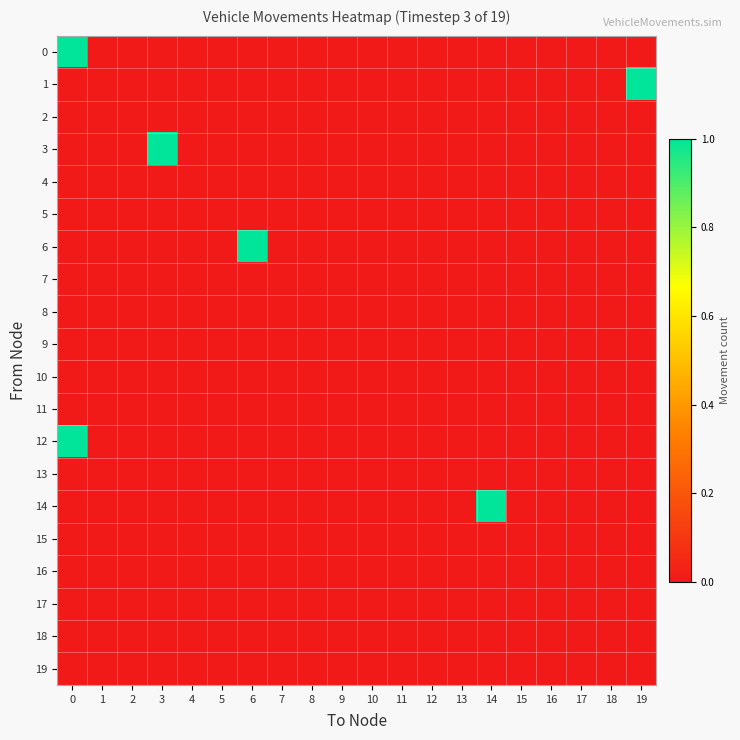

Reading left to right, what are all the values shown in this chart?

0: 0=1	1=0	2=0	3=0	4=0	5=0	6=0	7=0	8=0	9=0	10=0	11=0	12=0	13=0	14=0	15=0	16=0	17=0	18=0	19=0
1: 0=0	1=0	2=0	3=0	4=0	5=0	6=0	7=0	8=0	9=0	10=0	11=0	12=0	13=0	14=0	15=0	16=0	17=0	18=0	19=1
2: 0=0	1=0	2=0	3=0	4=0	5=0	6=0	7=0	8=0	9=0	10=0	11=0	12=0	13=0	14=0	15=0	16=0	17=0	18=0	19=0
3: 0=0	1=0	2=0	3=1	4=0	5=0	6=0	7=0	8=0	9=0	10=0	11=0	12=0	13=0	14=0	15=0	16=0	17=0	18=0	19=0
4: 0=0	1=0	2=0	3=0	4=0	5=0	6=0	7=0	8=0	9=0	10=0	11=0	12=0	13=0	14=0	15=0	16=0	17=0	18=0	19=0
5: 0=0	1=0	2=0	3=0	4=0	5=0	6=0	7=0	8=0	9=0	10=0	11=0	12=0	13=0	14=0	15=0	16=0	17=0	18=0	19=0
6: 0=0	1=0	2=0	3=0	4=0	5=0	6=1	7=0	8=0	9=0	10=0	11=0	12=0	13=0	14=0	15=0	16=0	17=0	18=0	19=0
7: 0=0	1=0	2=0	3=0	4=0	5=0	6=0	7=0	8=0	9=0	10=0	11=0	12=0	13=0	14=0	15=0	16=0	17=0	18=0	19=0
8: 0=0	1=0	2=0	3=0	4=0	5=0	6=0	7=0	8=0	9=0	10=0	11=0	12=0	13=0	14=0	15=0	16=0	17=0	18=0	19=0
9: 0=0	1=0	2=0	3=0	4=0	5=0	6=0	7=0	8=0	9=0	10=0	11=0	12=0	13=0	14=0	15=0	16=0	17=0	18=0	19=0
10: 0=0	1=0	2=0	3=0	4=0	5=0	6=0	7=0	8=0	9=0	10=0	11=0	12=0	13=0	14=0	15=0	16=0	17=0	18=0	19=0
11: 0=0	1=0	2=0	3=0	4=0	5=0	6=0	7=0	8=0	9=0	10=0	11=0	12=0	13=0	14=0	15=0	16=0	17=0	18=0	19=0
12: 0=1	1=0	2=0	3=0	4=0	5=0	6=0	7=0	8=0	9=0	10=0	11=0	12=0	13=0	14=0	15=0	16=0	17=0	18=0	19=0
13: 0=0	1=0	2=0	3=0	4=0	5=0	6=0	7=0	8=0	9=0	10=0	11=0	12=0	13=0	14=0	15=0	16=0	17=0	18=0	19=0
14: 0=0	1=0	2=0	3=0	4=0	5=0	6=0	7=0	8=0	9=0	10=0	11=0	12=0	13=0	14=1	15=0	16=0	17=0	18=0	19=0
15: 0=0	1=0	2=0	3=0	4=0	5=0	6=0	7=0	8=0	9=0	10=0	11=0	12=0	13=0	14=0	15=0	16=0	17=0	18=0	19=0
16: 0=0	1=0	2=0	3=0	4=0	5=0	6=0	7=0	8=0	9=0	10=0	11=0	12=0	13=0	14=0	15=0	16=0	17=0	18=0	19=0
17: 0=0	1=0	2=0	3=0	4=0	5=0	6=0	7=0	8=0	9=0	10=0	11=0	12=0	13=0	14=0	15=0	16=0	17=0	18=0	19=0
18: 0=0	1=0	2=0	3=0	4=0	5=0	6=0	7=0	8=0	9=0	10=0	11=0	12=0	13=0	14=0	15=0	16=0	17=0	18=0	19=0
19: 0=0	1=0	2=0	3=0	4=0	5=0	6=0	7=0	8=0	9=0	10=0	11=0	12=0	13=0	14=0	15=0	16=0	17=0	18=0	19=0